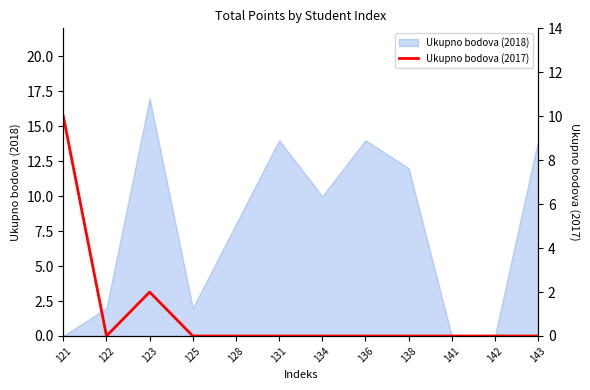

How many lines are shown in the chart?

1